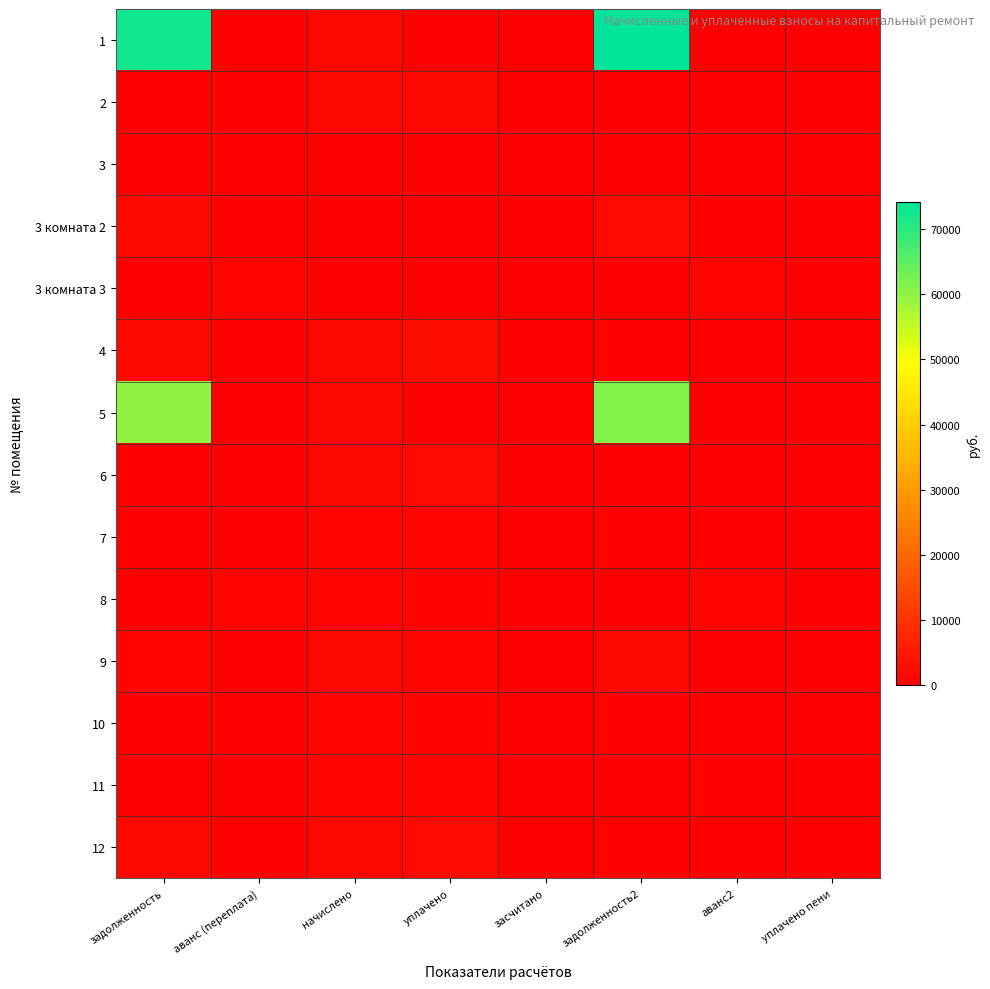

At how many categories does at least one series exceed 38050?

2